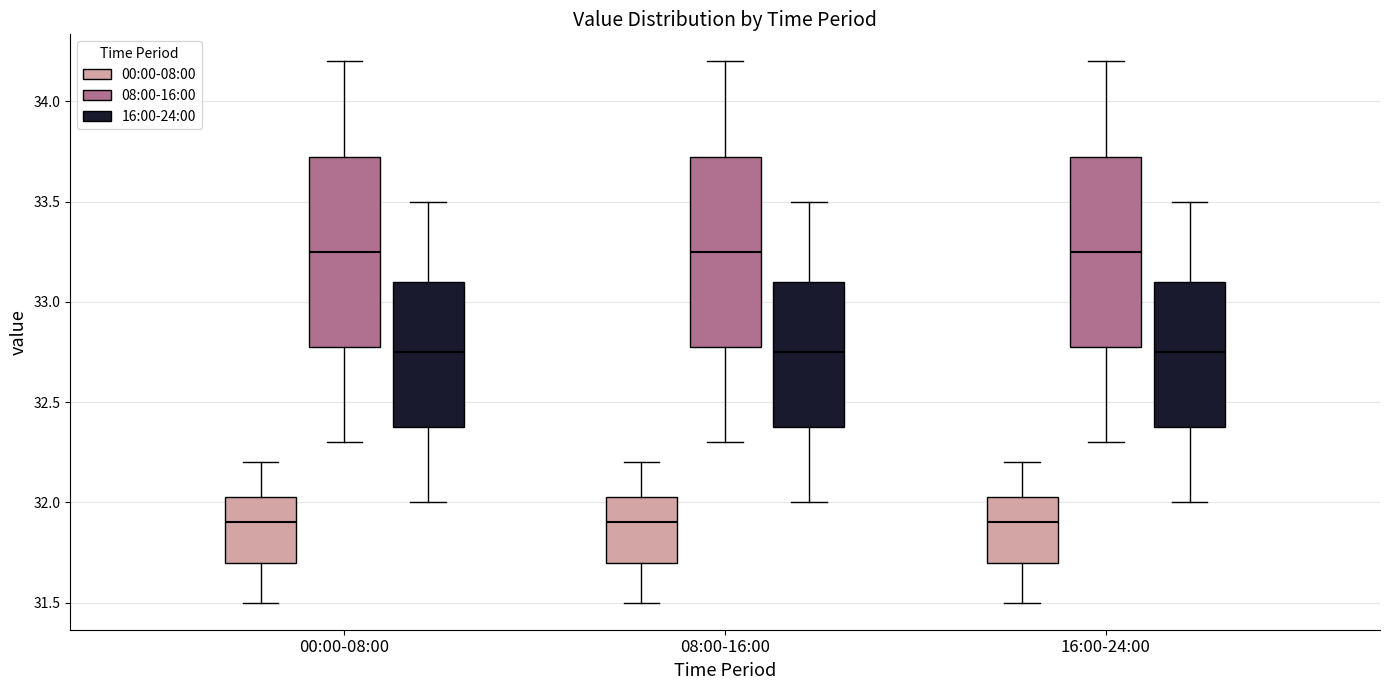

Where is the lower edge of the box for 00:00-08:00 (00:00-08:00) on the y-axis? The values are not printed on the chart, so give them approximately, as read against the axis.

31.70